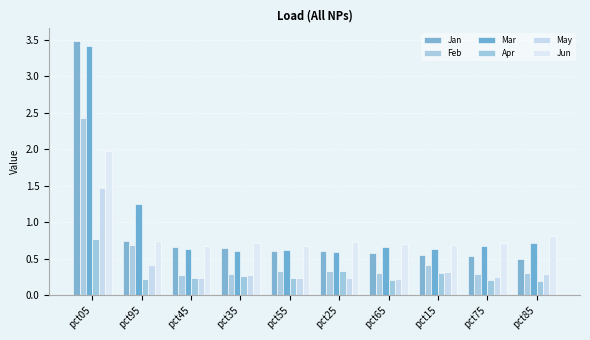

Does the chart contain any negative values?

No